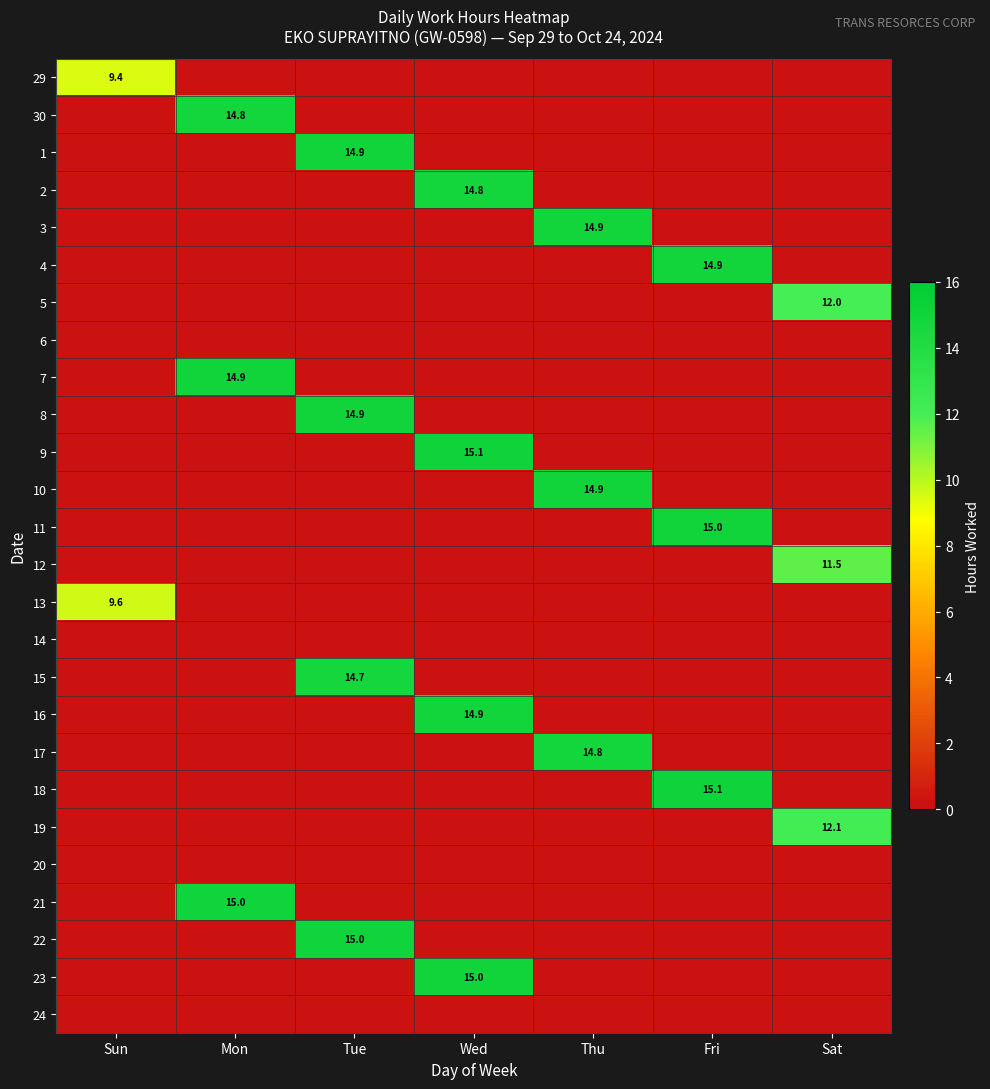

Which category has the lowest value across all series?

Mon